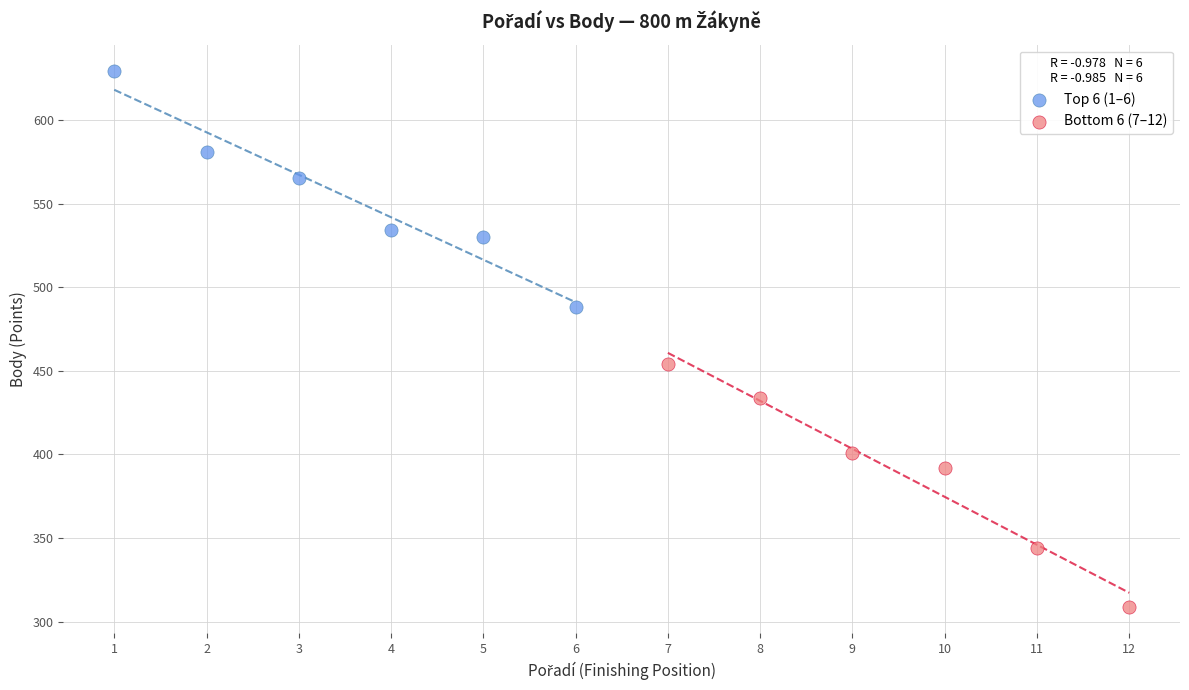

Which series contains the lowest Y value?

Bottom 6 (7–12)